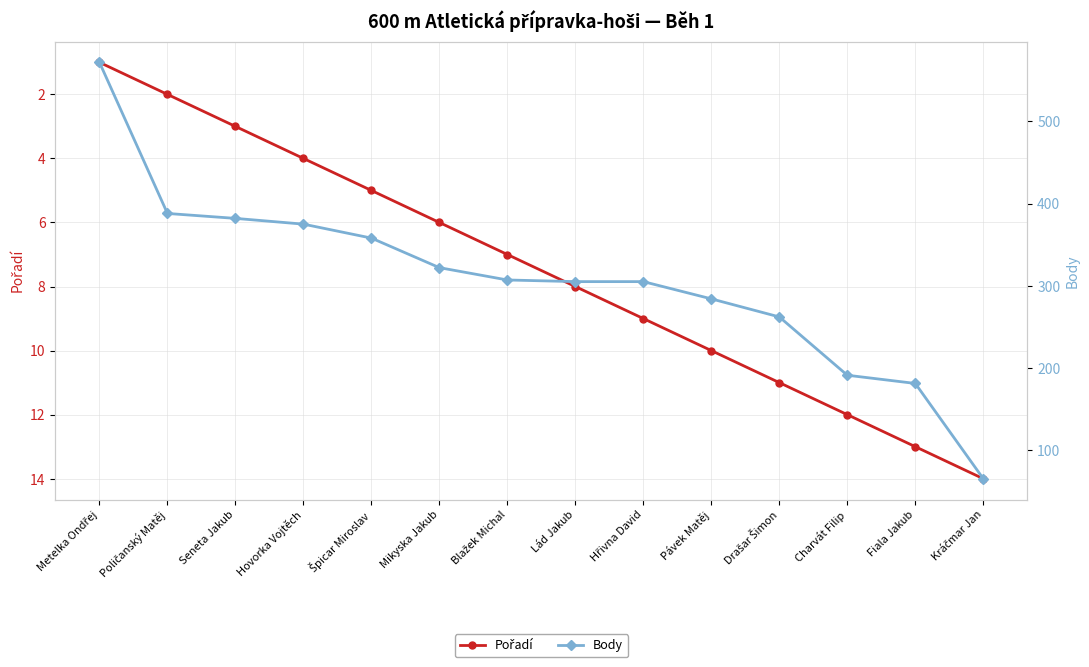

Where does the Body series first go above 307?

Metelka Ondřej